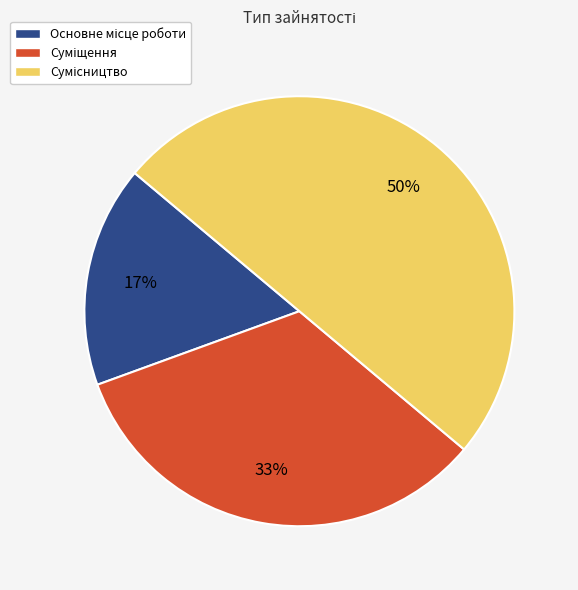

To the nearest percent, what is the difference between the largest and smallest slice percentages?

33%